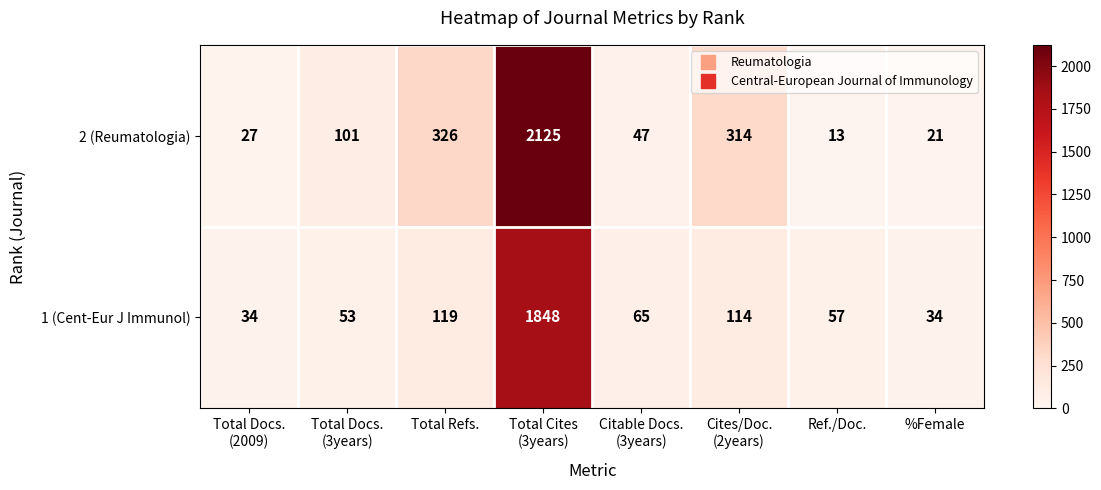

What is the greatest value displayed?

2125